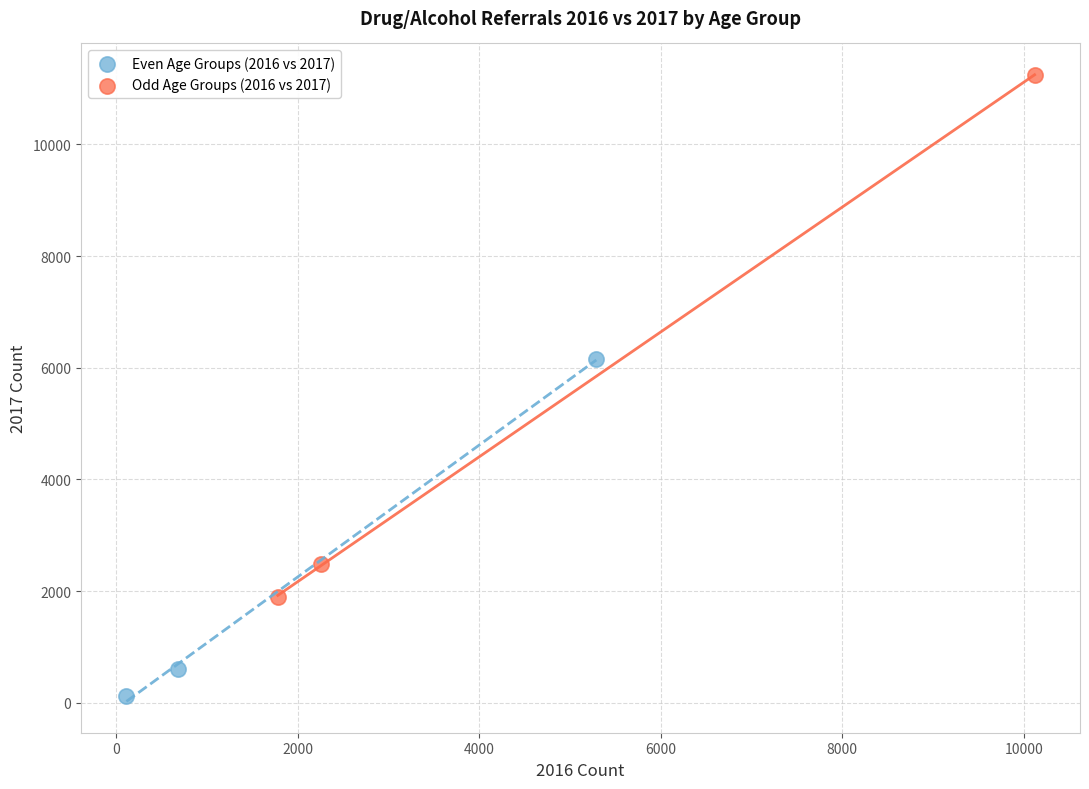

Which series reaches the maximum Y coordinate?

Odd Age Groups (2016 vs 2017)